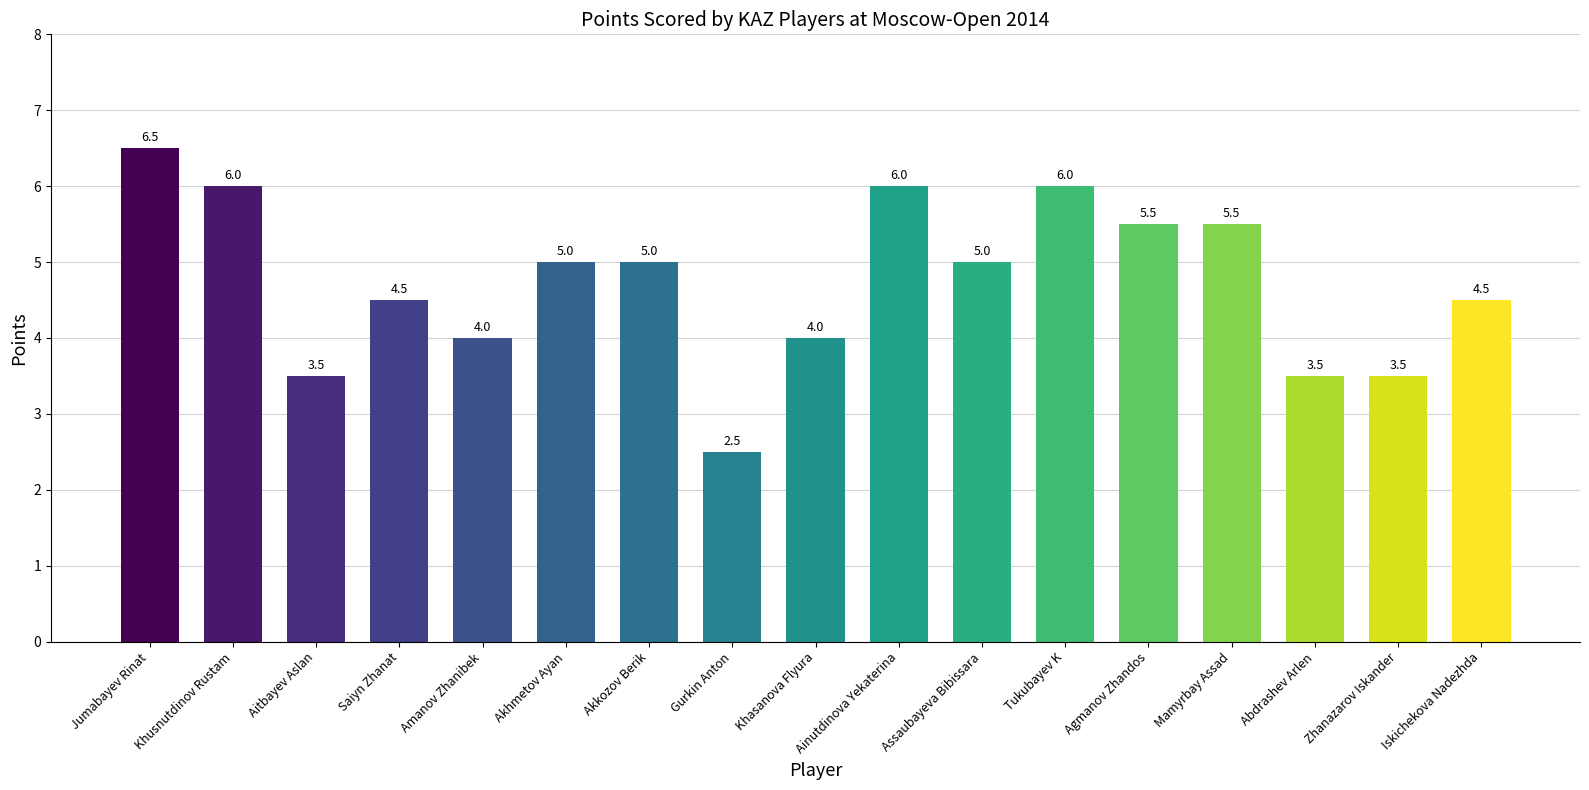

How many series are shown in this chart?

1